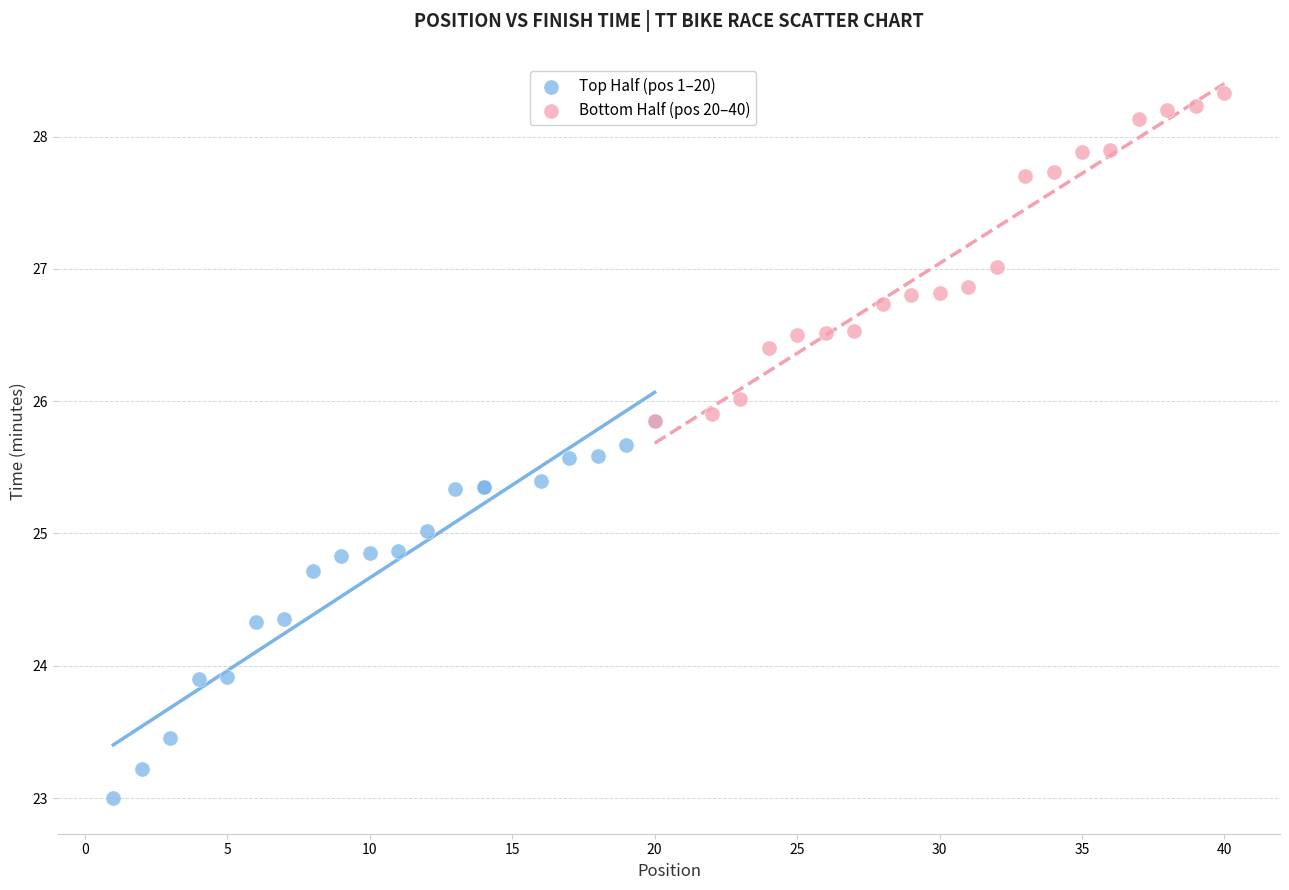

Which series has the widest spread of Y values?

Top Half (pos 1–20)